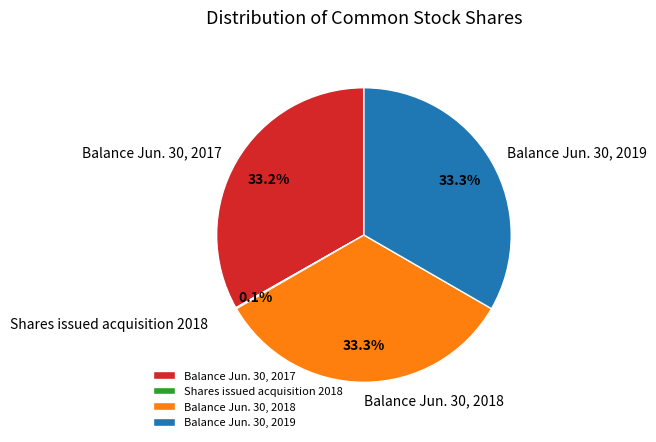

What is the total percentage of Balance Jun. 30, 2019 and Balance Jun. 30, 2018?

66.7%